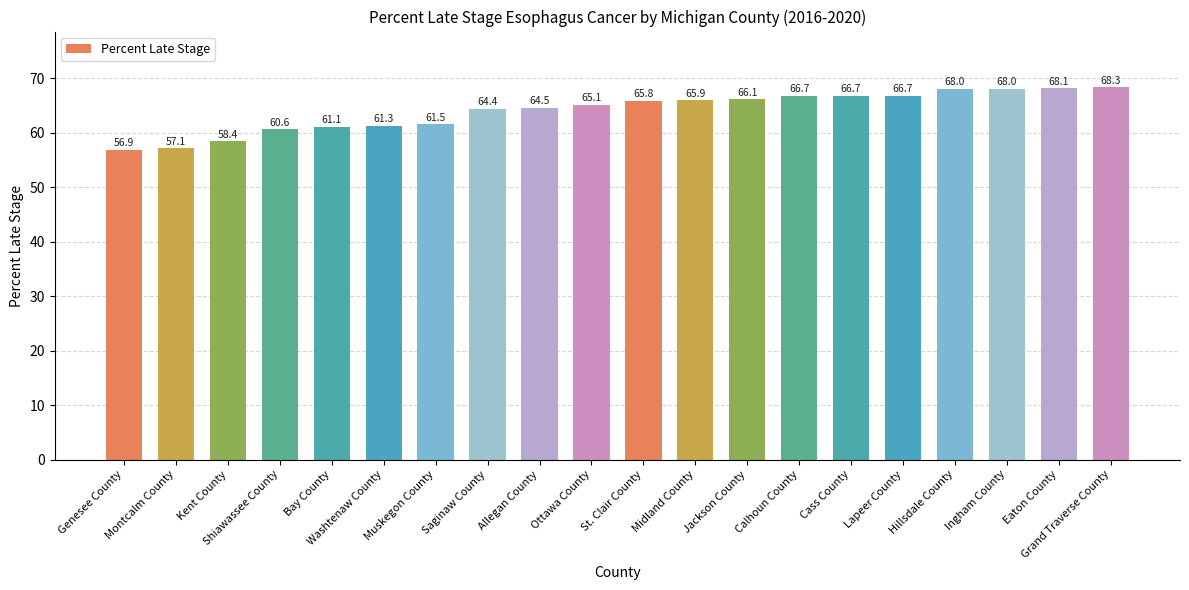

What is the greatest value displayed?

68.3